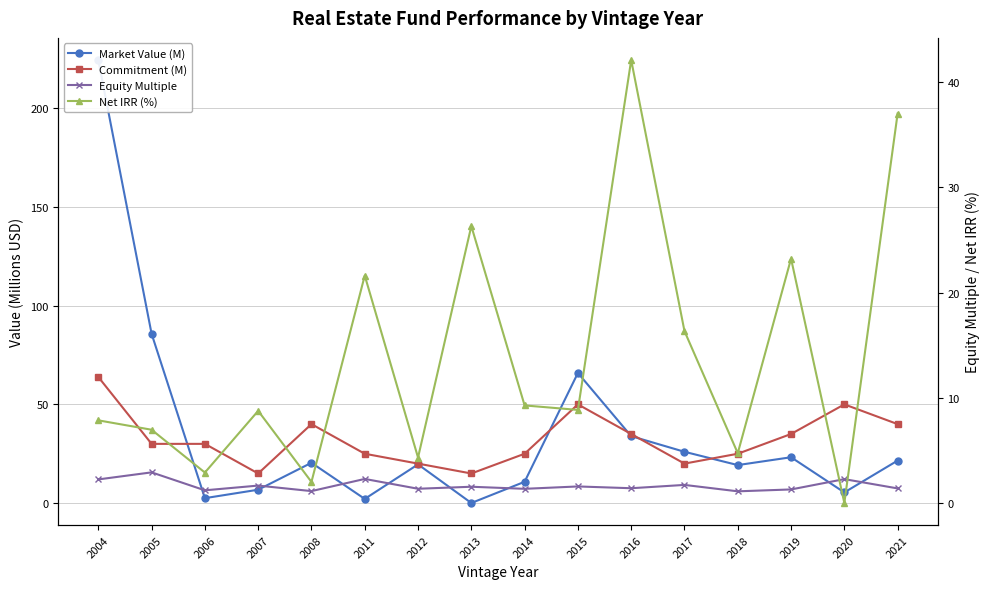

What is the total value across all series at 2011?

51.0